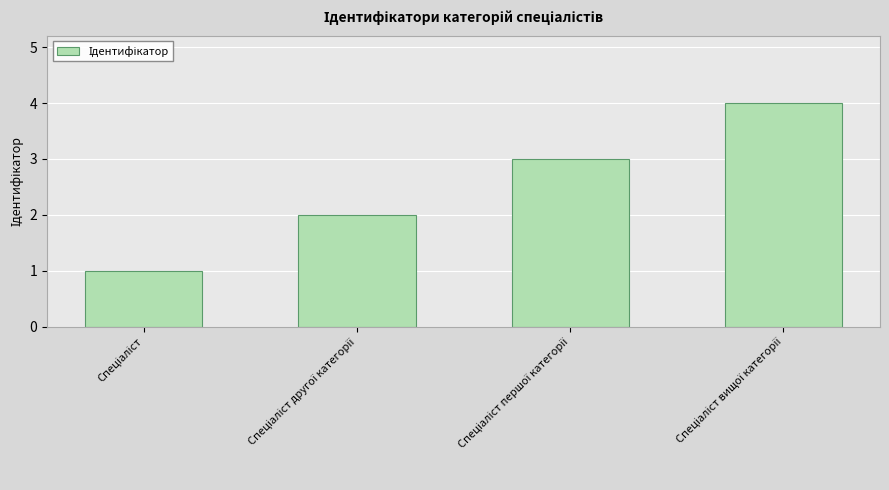

How many categories are shown in the chart?

4